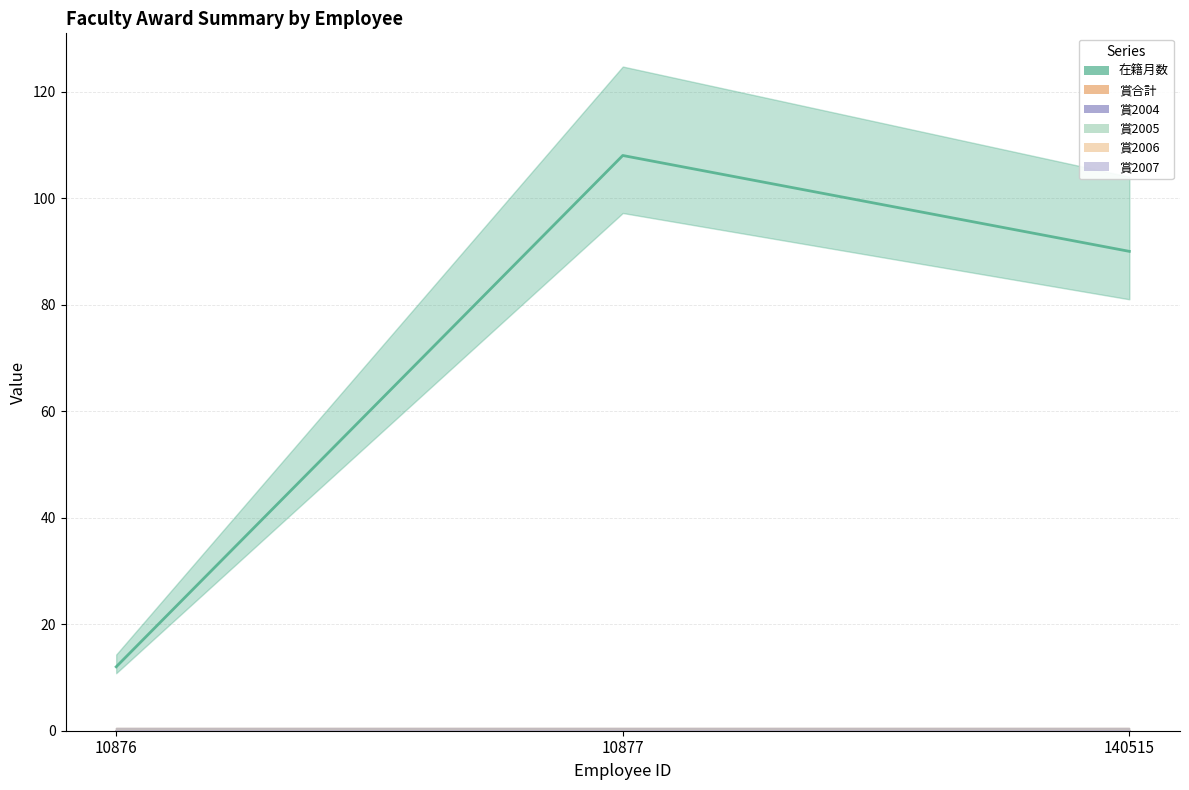

Reading right to left, transcribe all the data shown in this chart.

在籍月数: 90	108	12
賞合計: 0	0	0
賞2004: 0	0	0
賞2005: 0	0	0
賞2006: 0	0	0
賞2007: 0	0	0